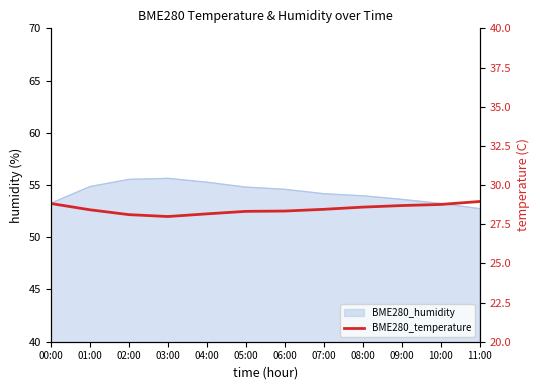

Count the number of categories in the chart.

12